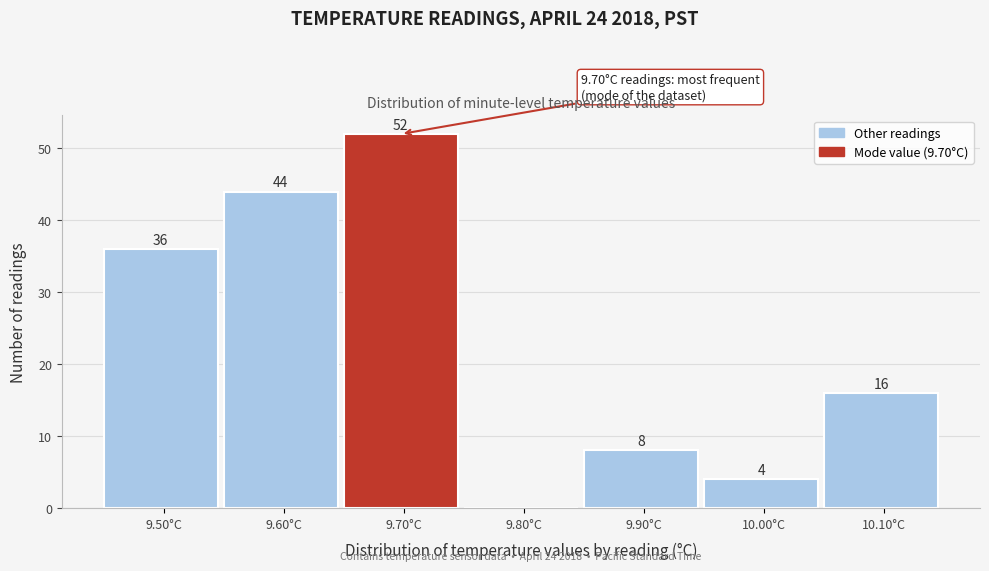

Reading left to right, extract all data points from this chart.

9.50°C=36	9.60°C=44	9.70°C=52	9.80°C=0	9.90°C=8	10.00°C=4	10.10°C=16